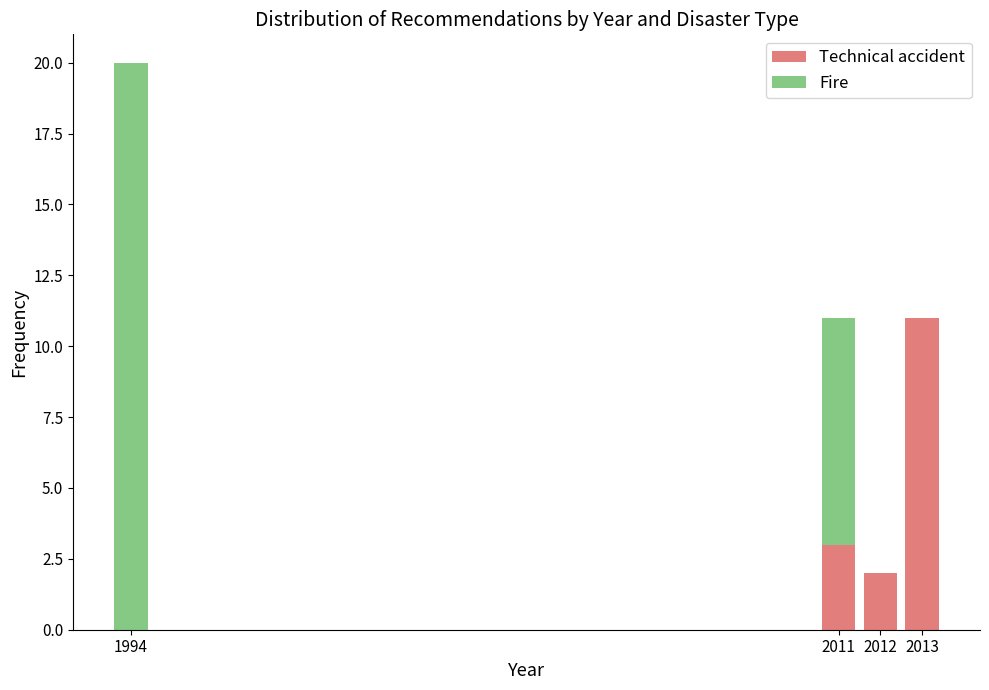

Reading left to right, transcribe the values for Technical accident.

1994=0	2011=3	2012=2	2013=11